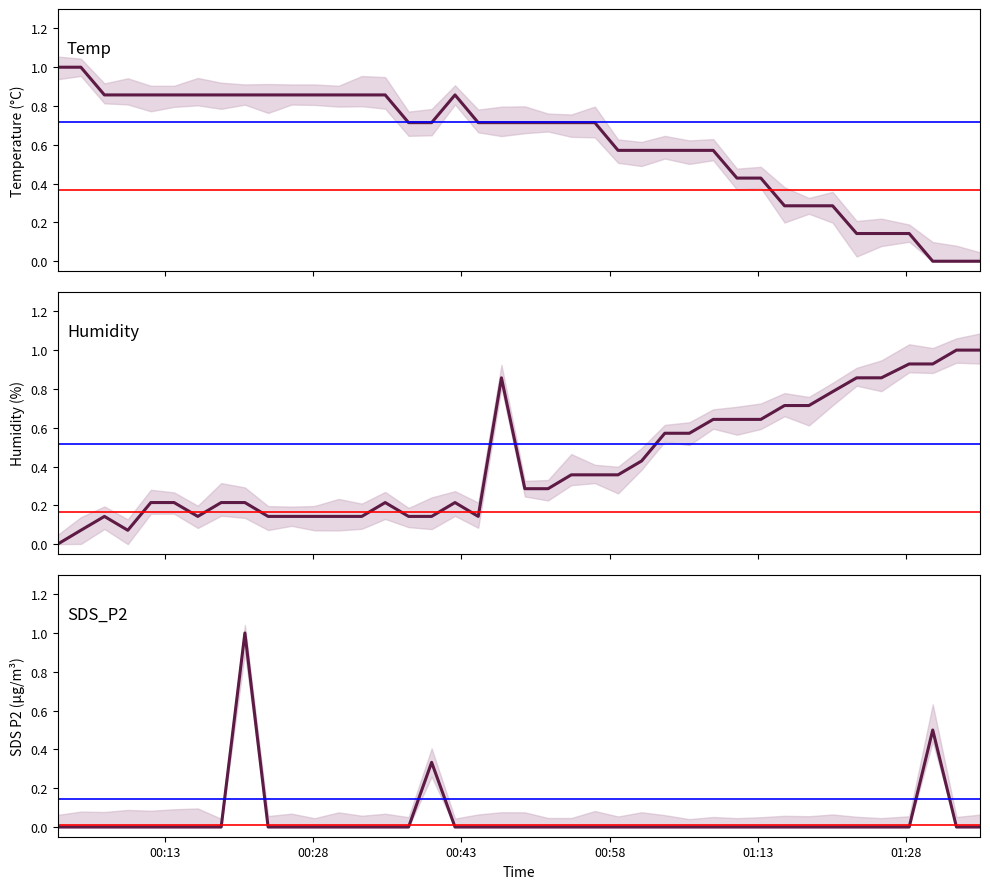

How many lines are shown in the chart?

3